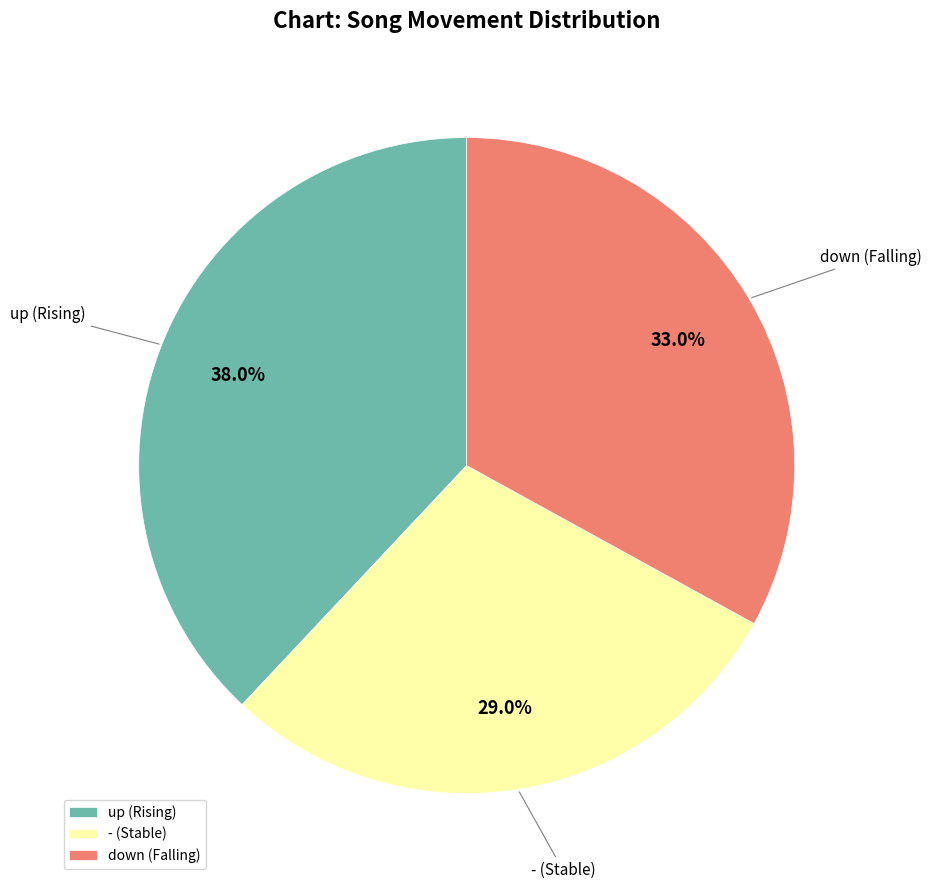

Does up represent more than half of the total?

No